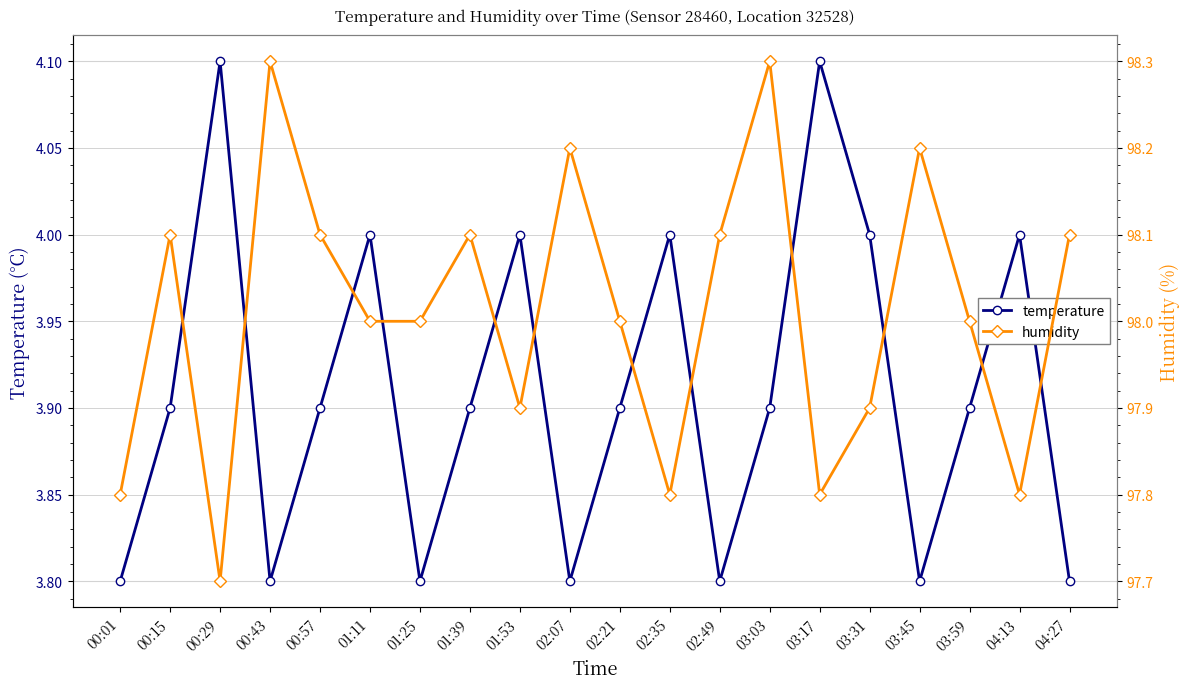

What are all the series names shown in the legend?

temperature, humidity